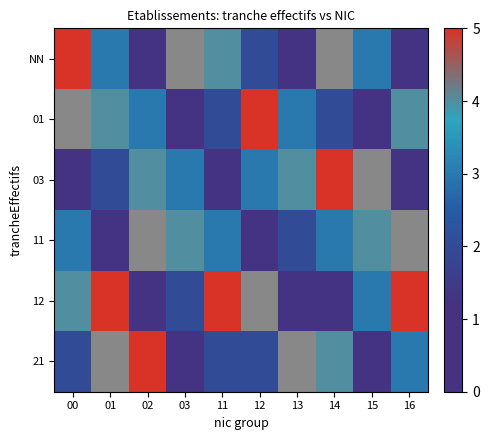

What is the sum of the NN values at 11 and 16?

5.0